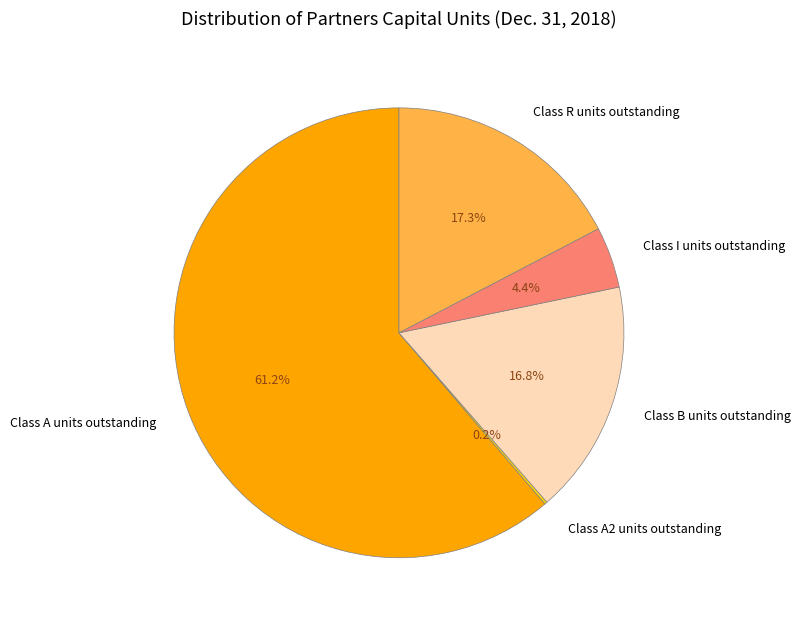

What is the largest slice in the pie chart?

Class A units outstanding